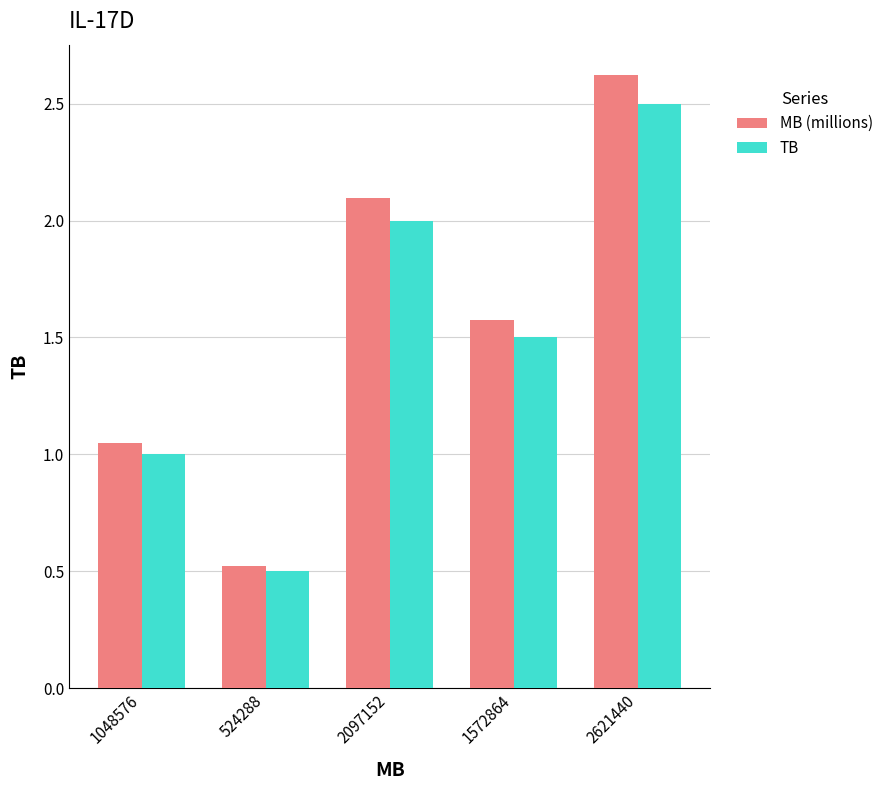

What is the difference between the maximum and second lowest values in the MB (millions) series?

1.6